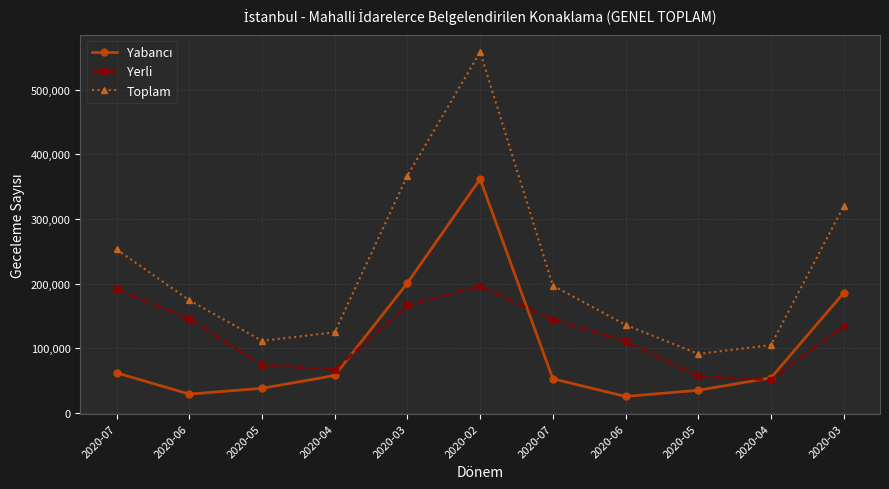

Where is Toplam nearest to the value 324780?

2020-03